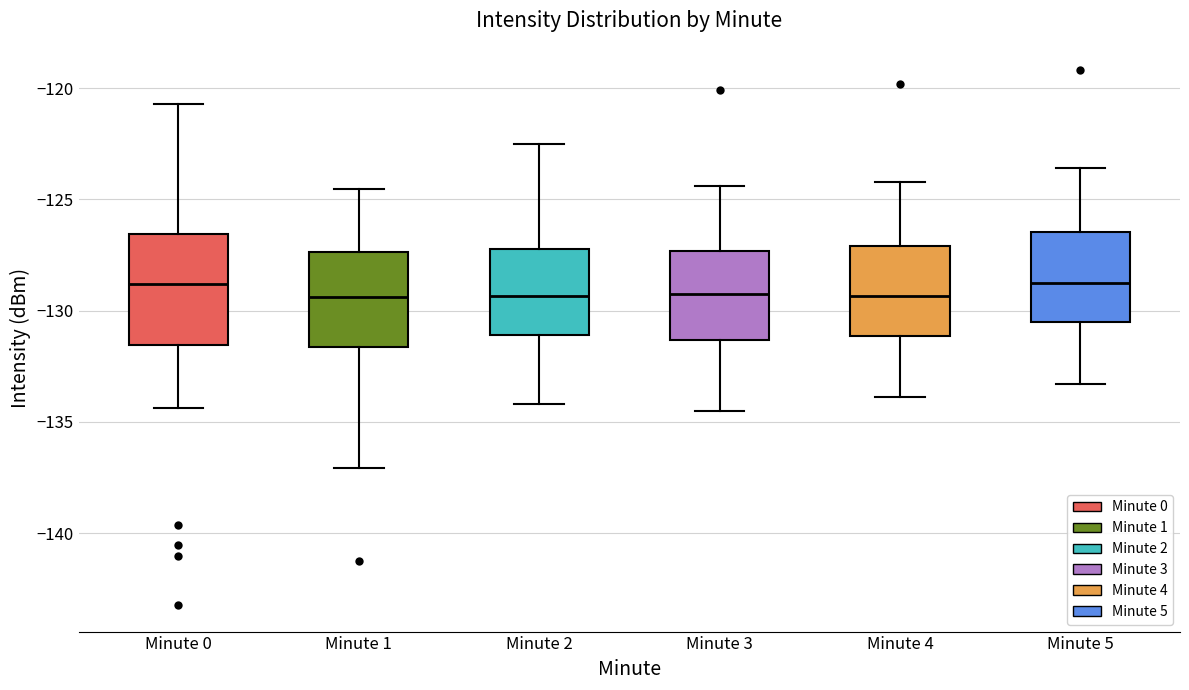

Where does the median line of the box for Minute 2 sit on the y-axis? The values are not printed on the chart, so give them approximately, as read against the axis.

-129.5